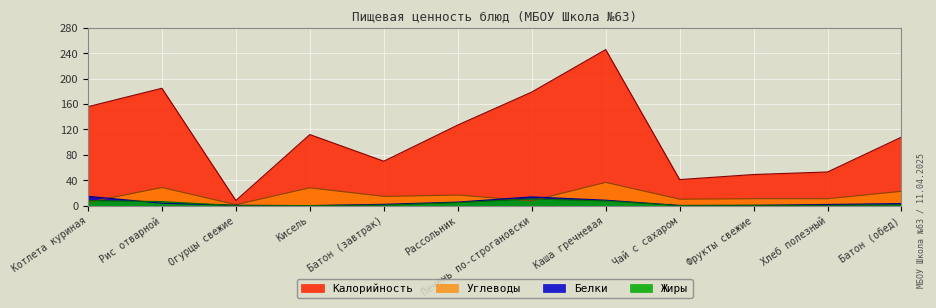

Which series has the widest spread of values?

Калорийность